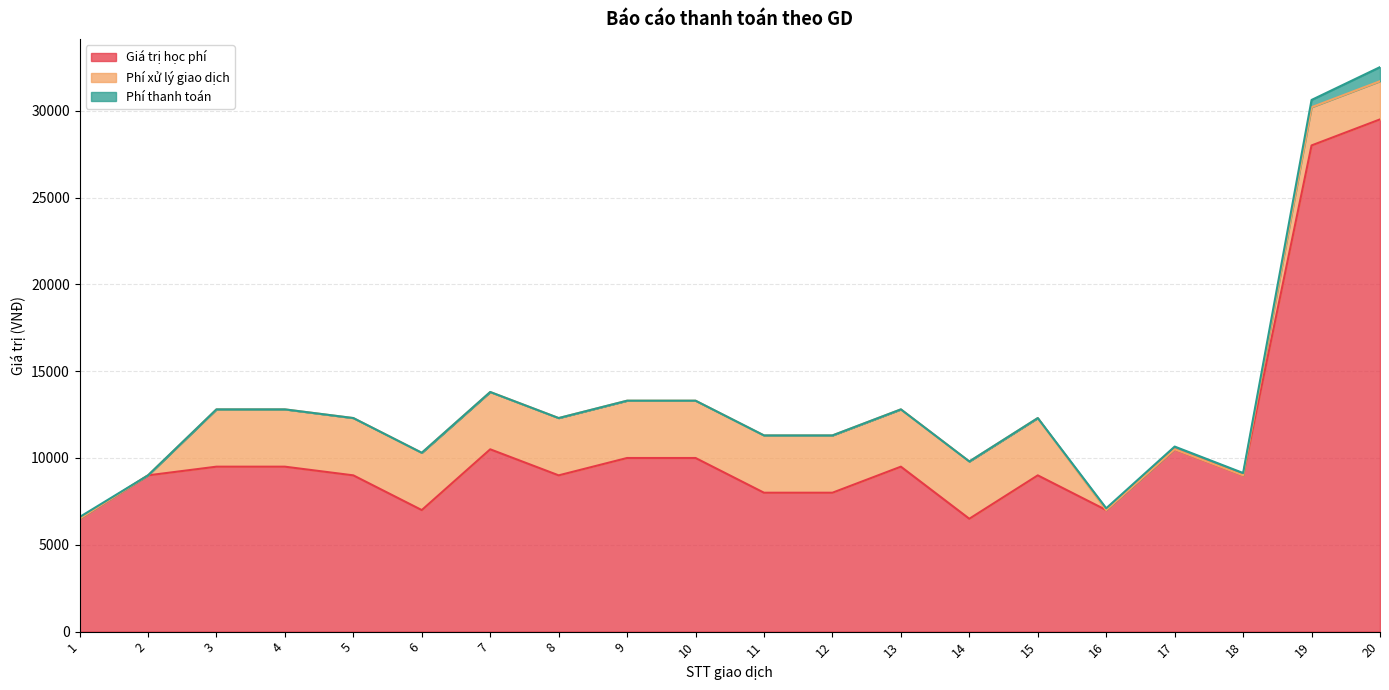

What is the sum of all Phí xử lý giao dịch values?

47300